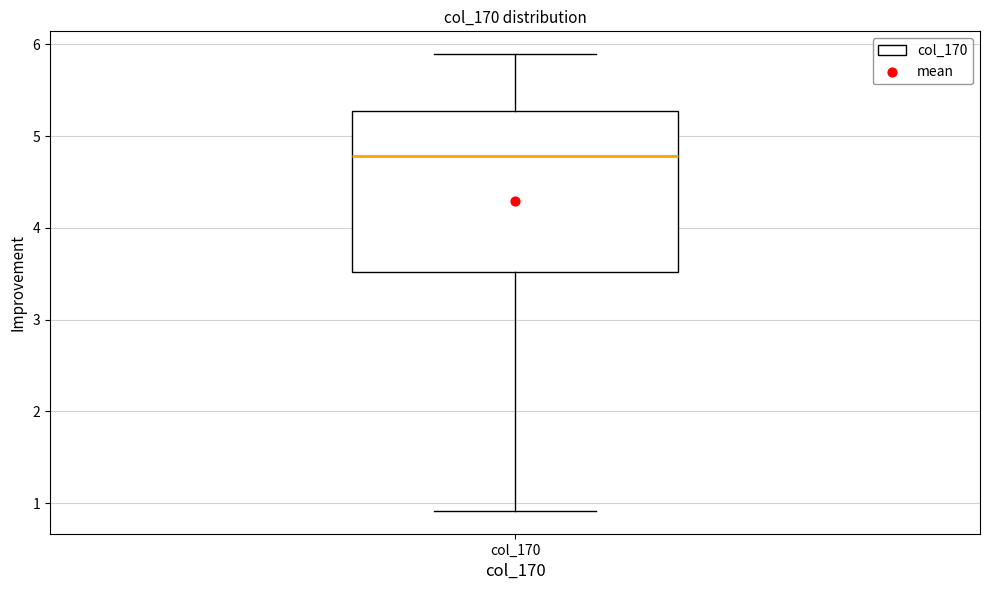

Read this box plot against the y-axis: the position of the median line, the range covered by the box, and the ends of both whiskers. The values are not printed on the chart, so give them approximately, as read against the axis.

median 4.8, box 3.5 to 5.3, whiskers 0.9 to 5.9